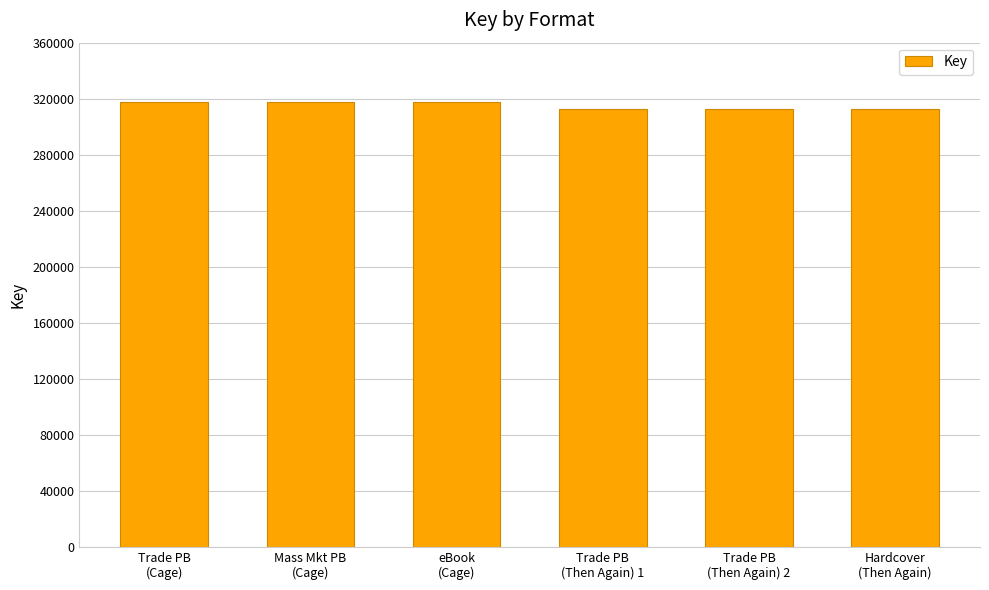

What is the ratio of the value at Hardcover
(Then Again) to the value at Mass Mkt PB
(Cage)?

1.0